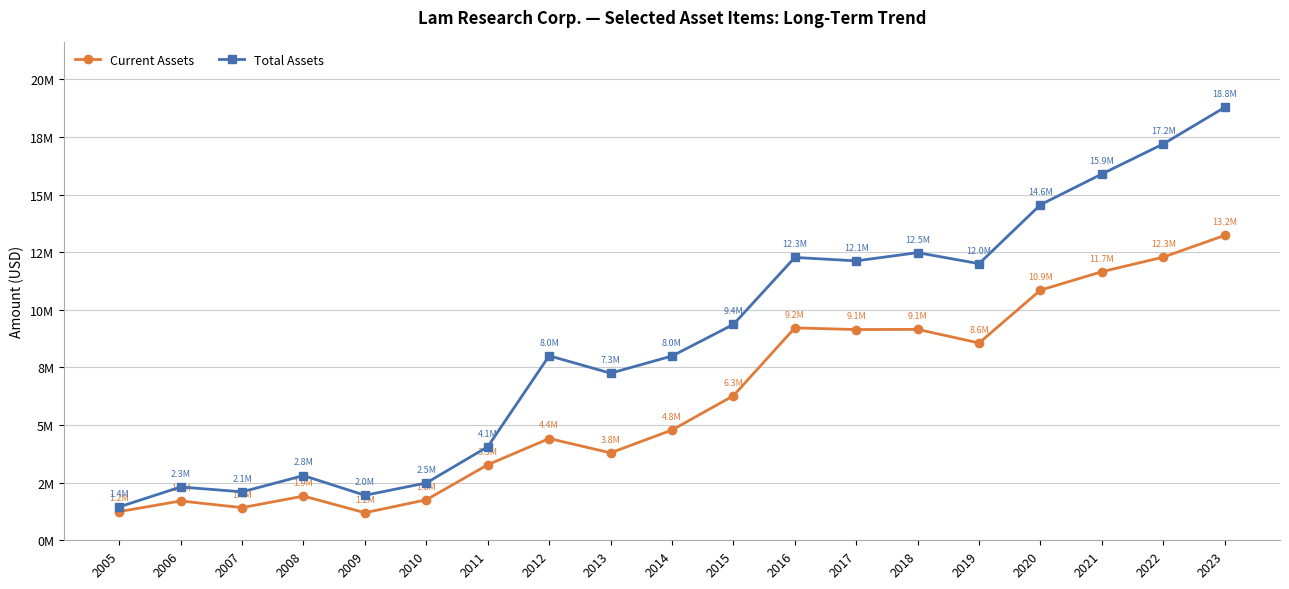

At which label does Total Assets first exceed 8004652?

2015